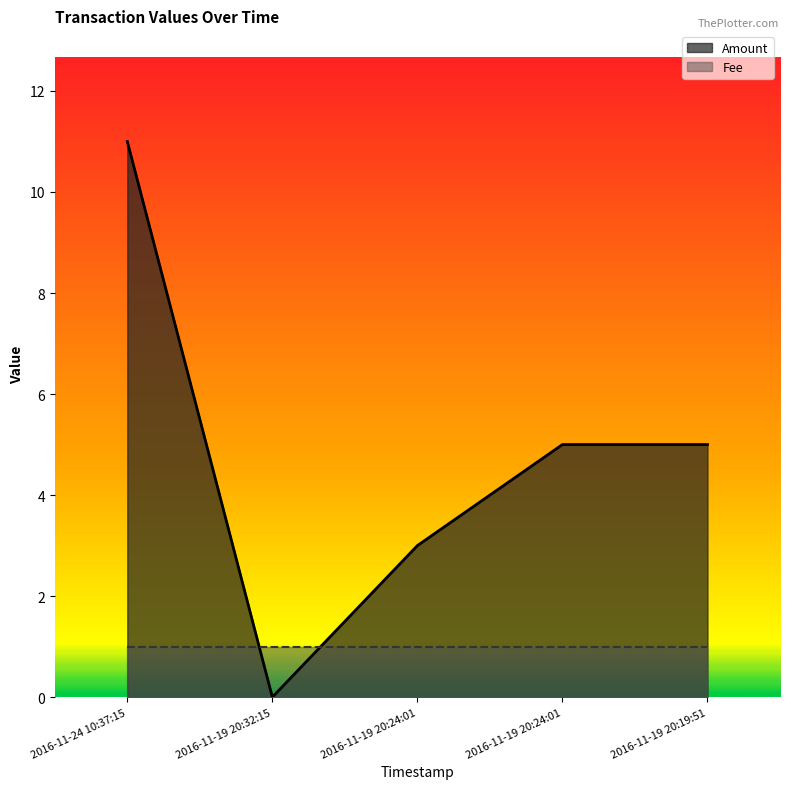

Which has a higher value, 2016-11-24 10:37:15 or 2016-11-19 20:19:51?

2016-11-24 10:37:15